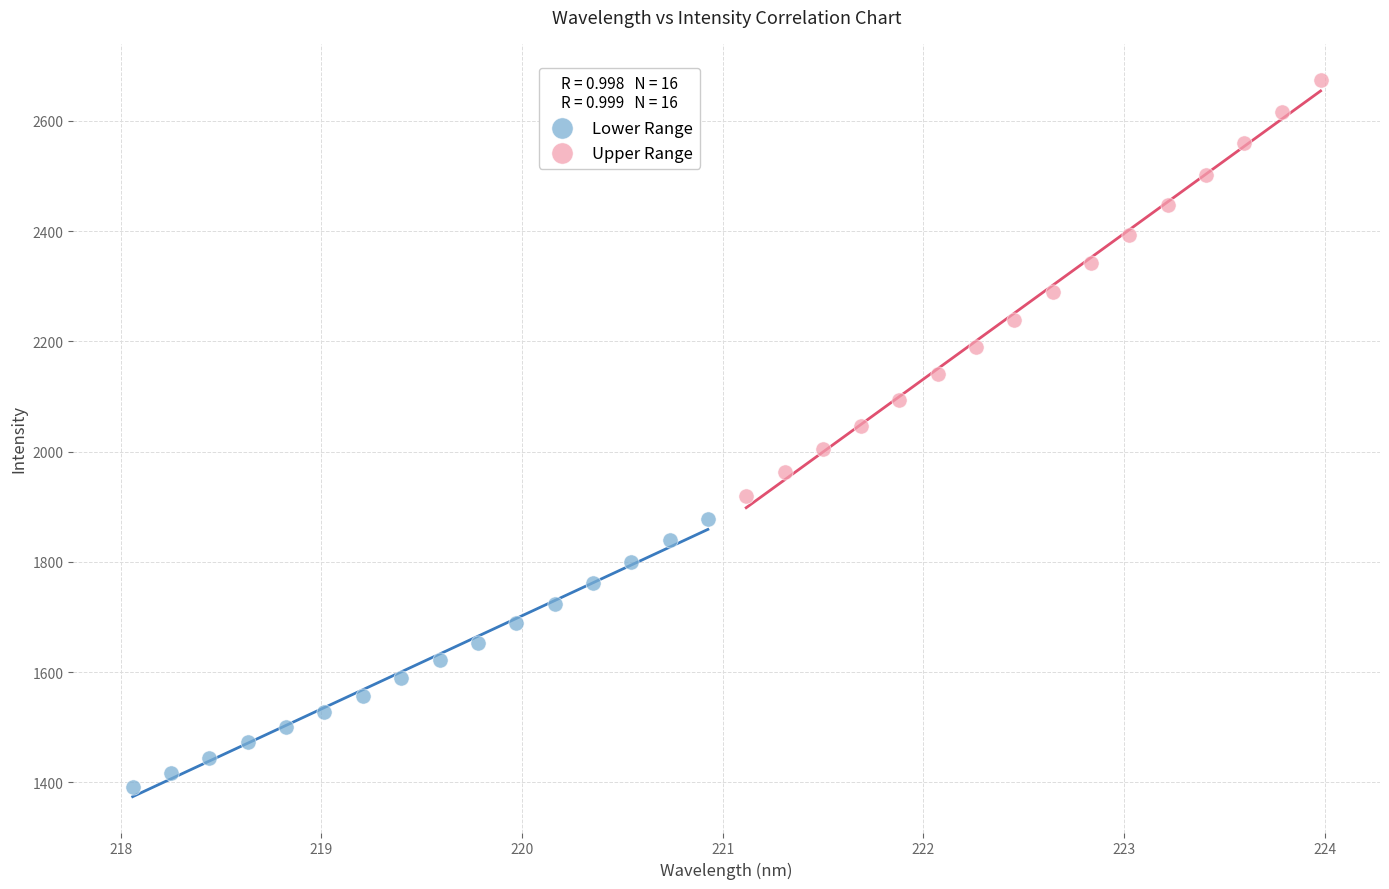

Which series contains the lowest Y value?

Lower Range